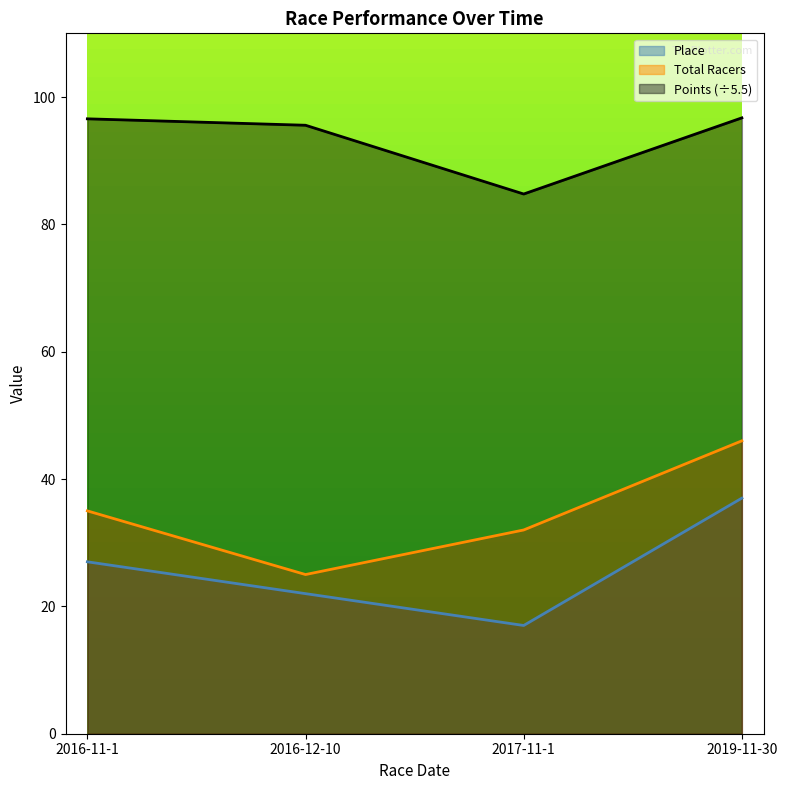

True or false: Points has a value of 165.0 at 2019-11-30.

False